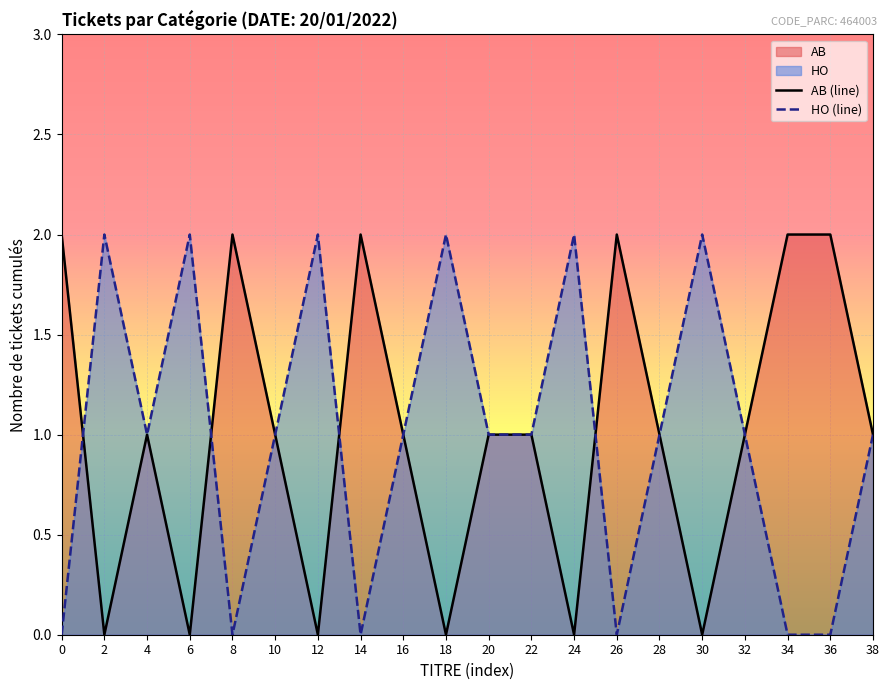

At which label does HO (line) first exceed 1?

2